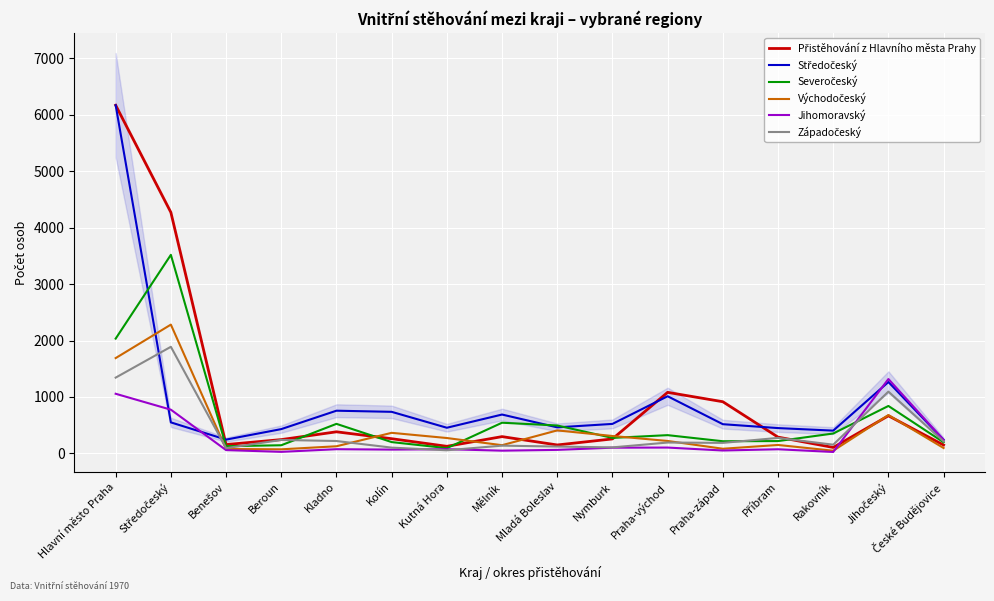

What is the value of the Západočeský point at the 6th from the left?

103